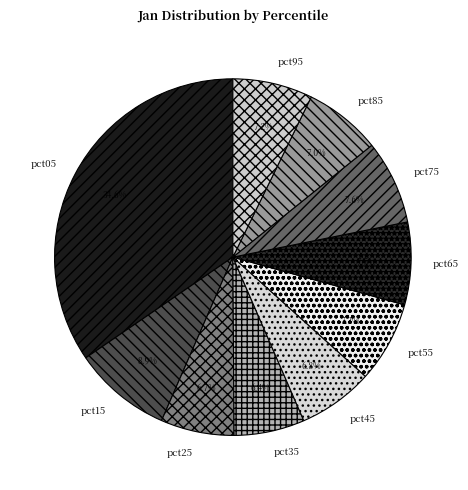

What is the total percentage of pct85 and pct55?

14.3%